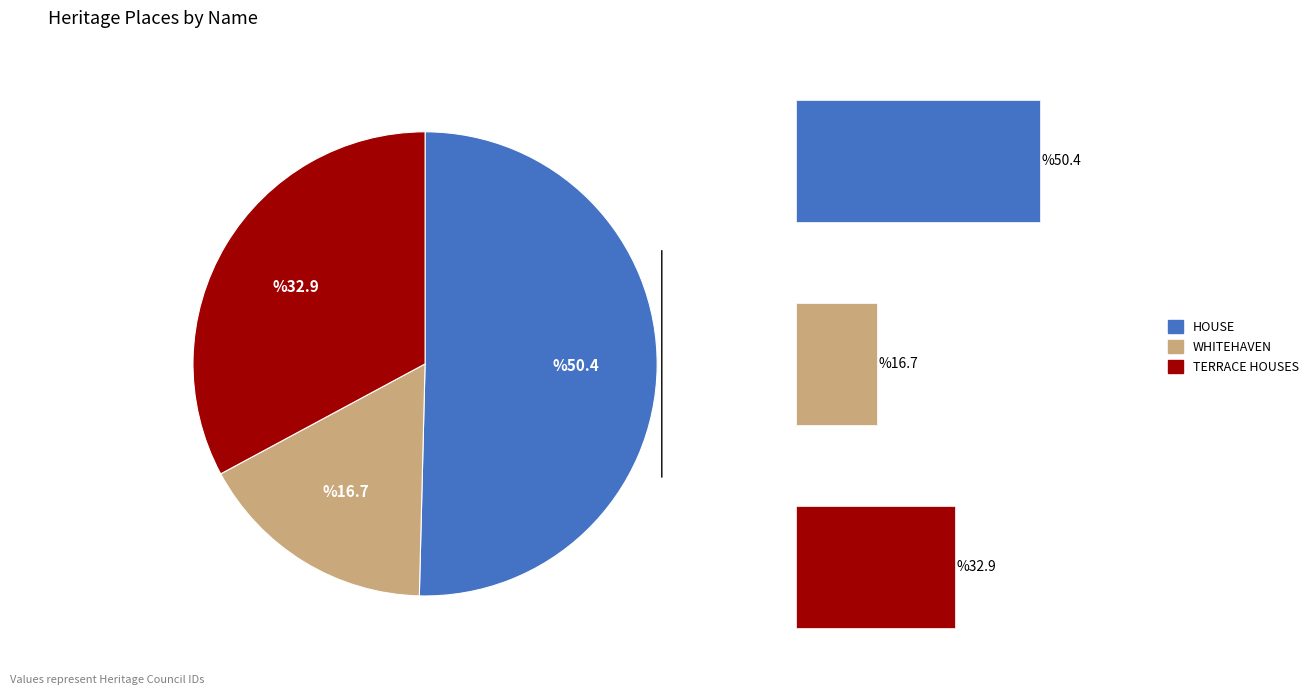

Between WHITEHAVEN and TERRACE HOUSES, which is larger?

TERRACE HOUSES